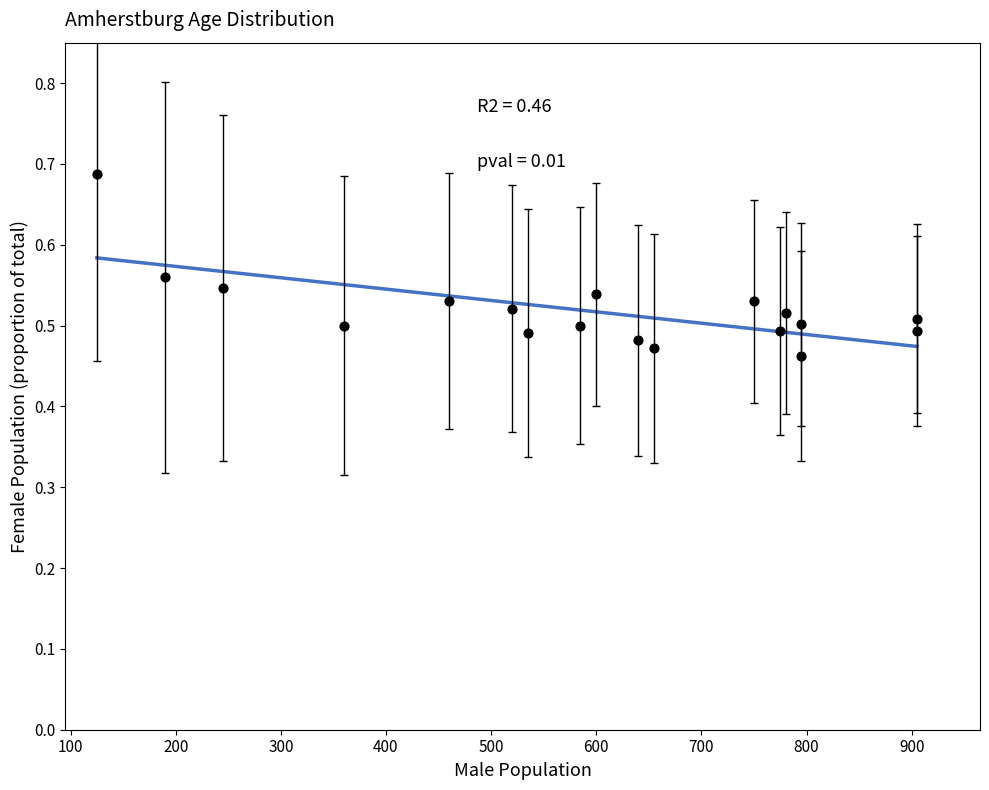

What is the range of X values (max minus min)?

780.0